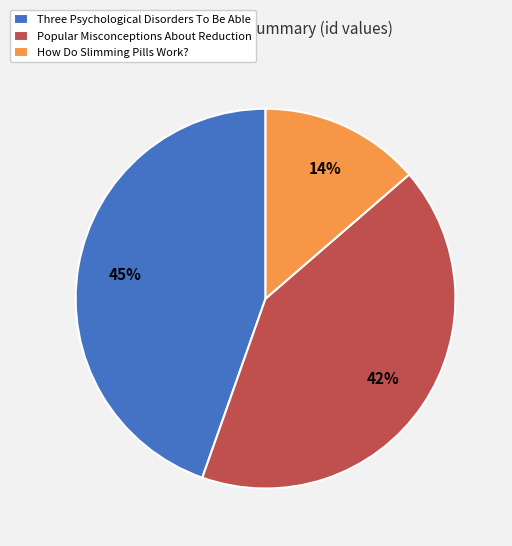

Rank the categories by value from lowest to highest.

How Do Slimming Pills Work?, Popular Misconceptions About Reduction, Three Psychological Disorders To Be Able